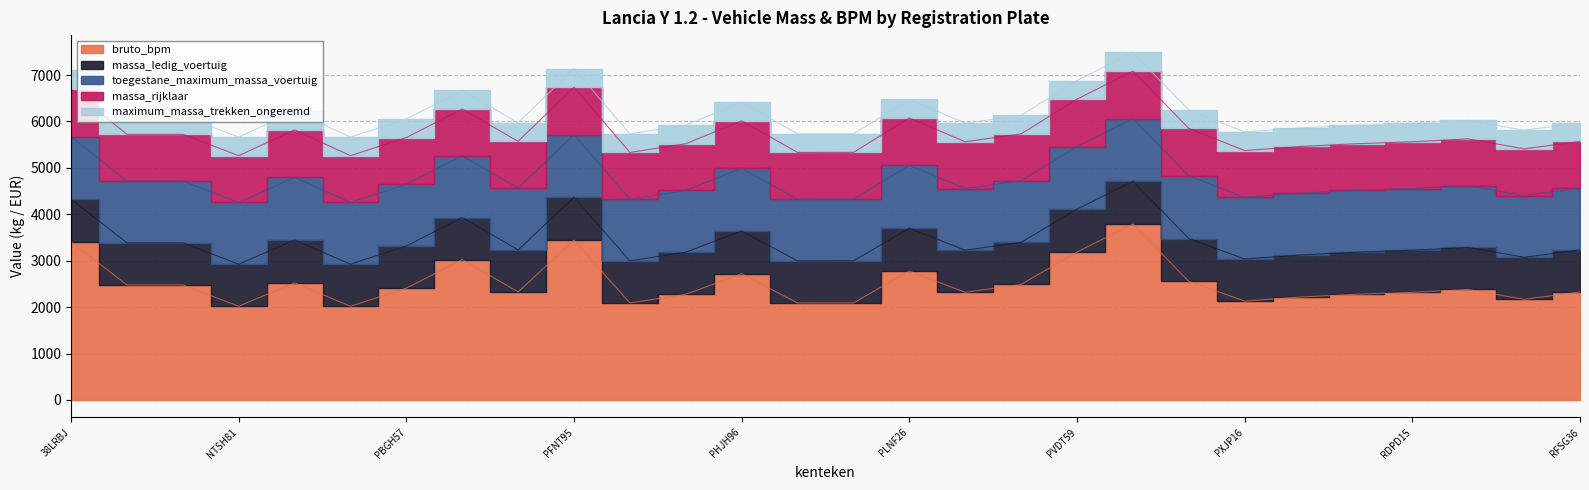

List the series in order of their peak value, lowest first.

maximum_massa_trekken_ongeremd, massa_ledig_voertuig, massa_rijklaar, toegestane_maximum_massa_voertuig, bruto_bpm